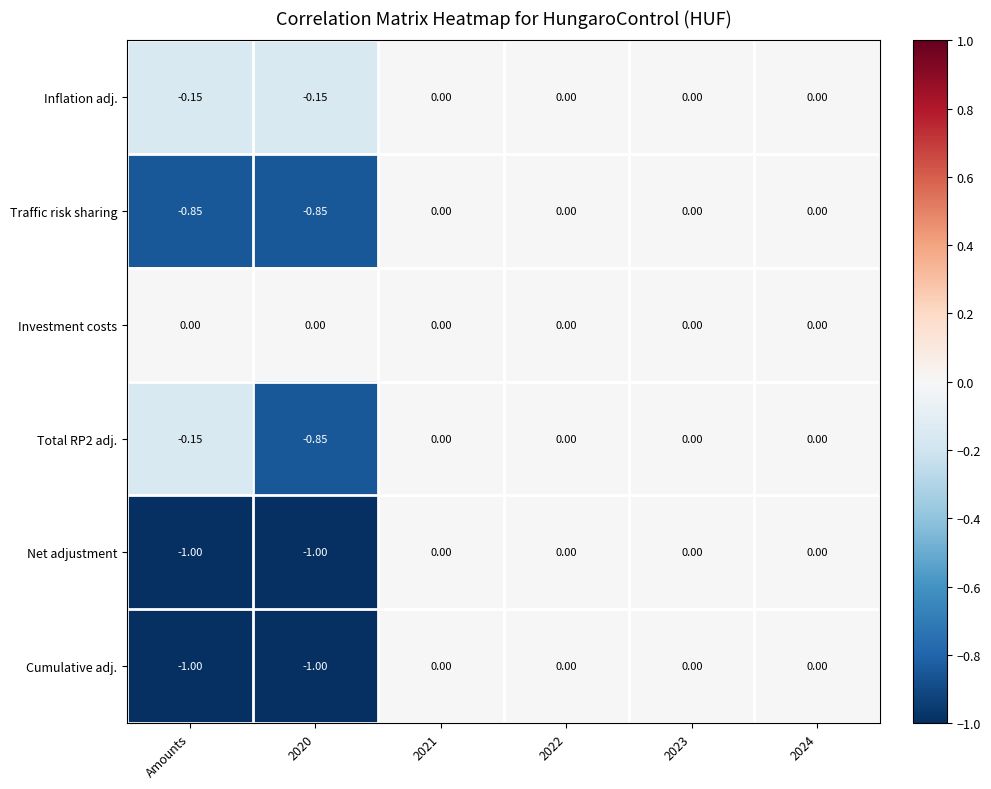

Which series has the largest total across all categories?

Investment costs